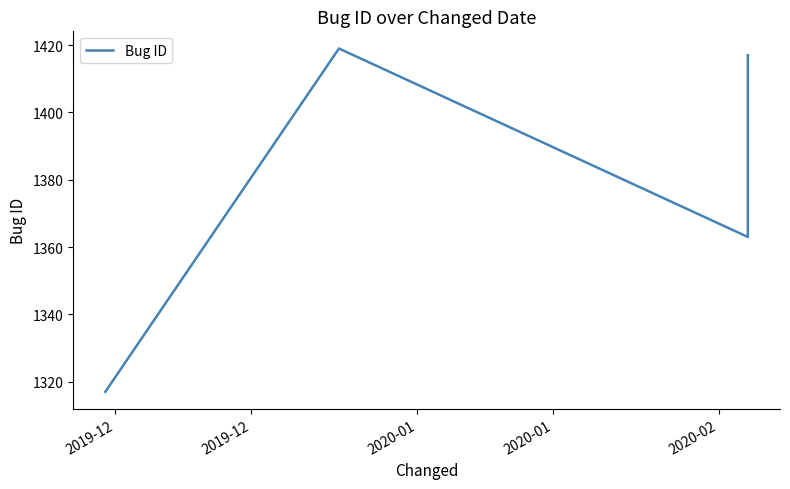

Does the chart display data point markers on the line(s)?

No